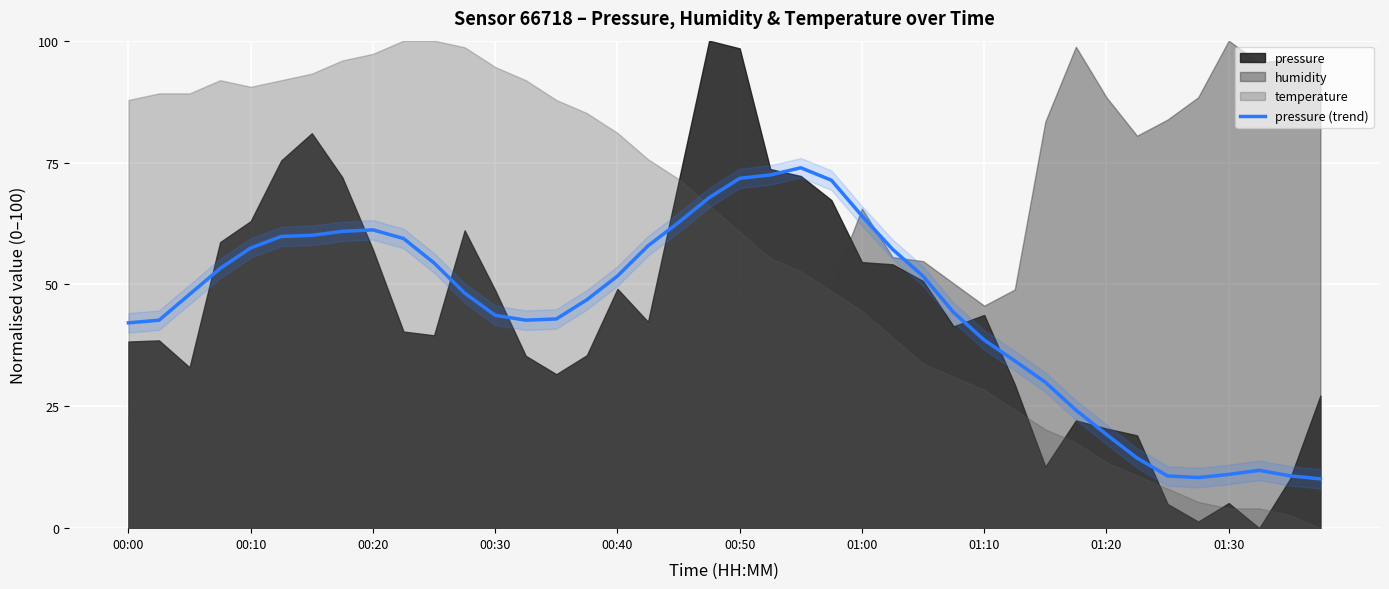

The pressure (trend) series shows 66.2 at 00:30. True or false?

False